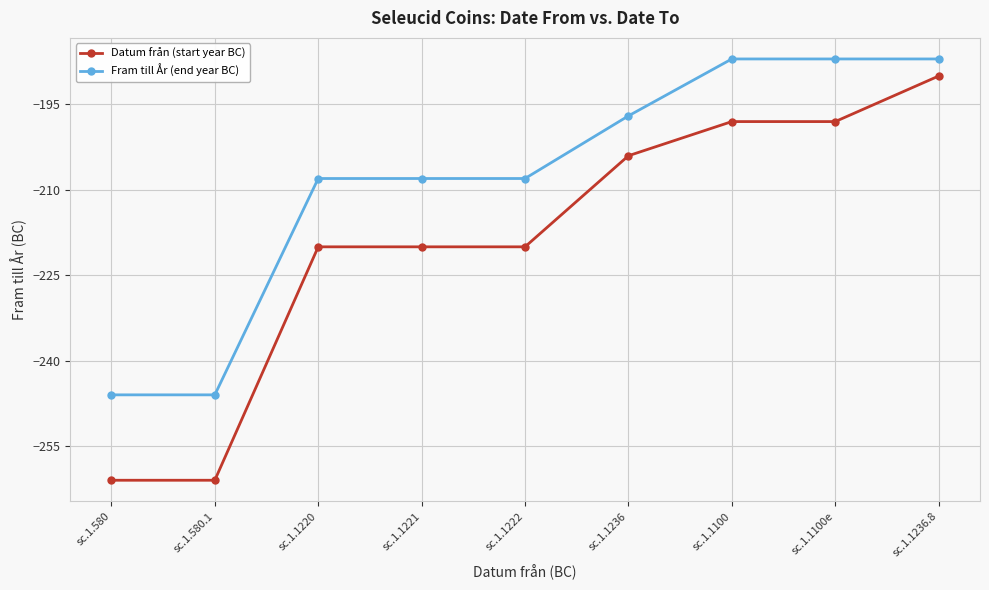

How many values in the Fram till År (end year BC) series exceed -208?

4